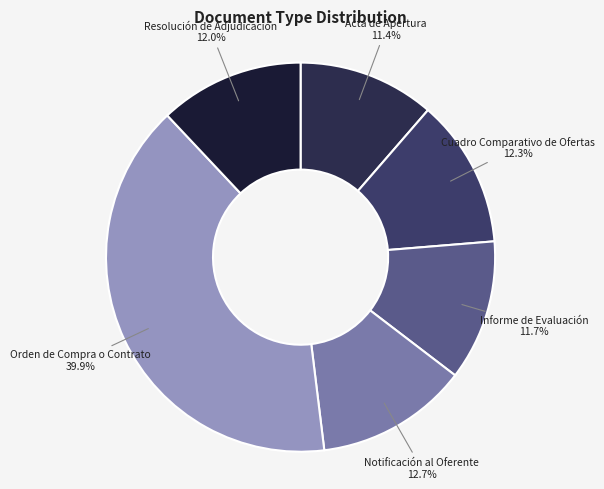

The Resolución de Adjudicación slice represents 26% of the pie. True or false?

False